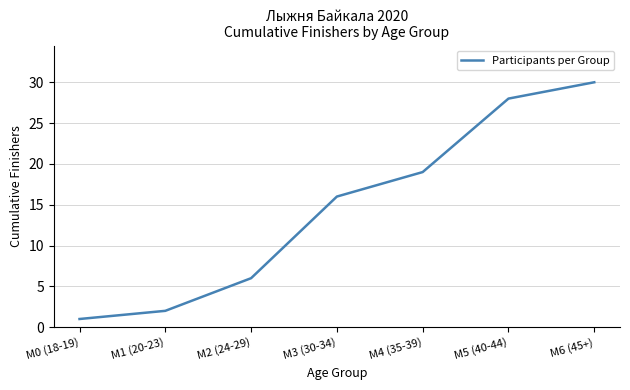

Count the number of data series in this chart.

1